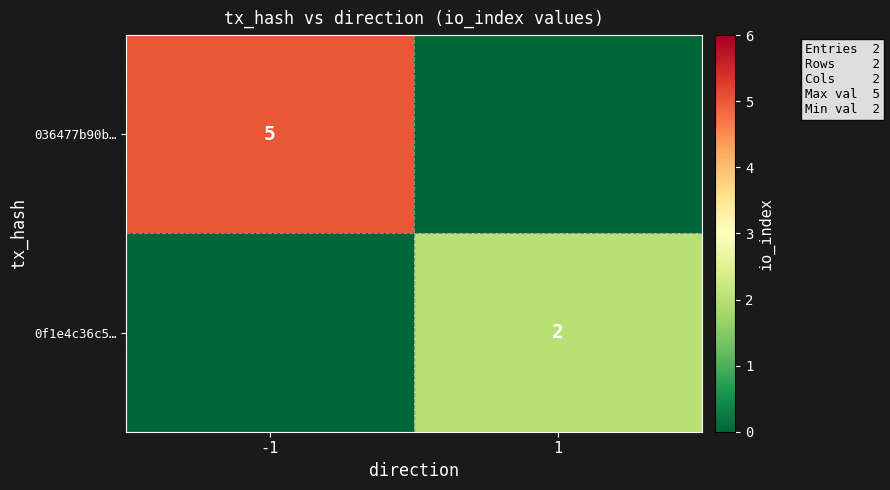

The value of 0f1e4c36c5… at 1 is 2. True or false?

True